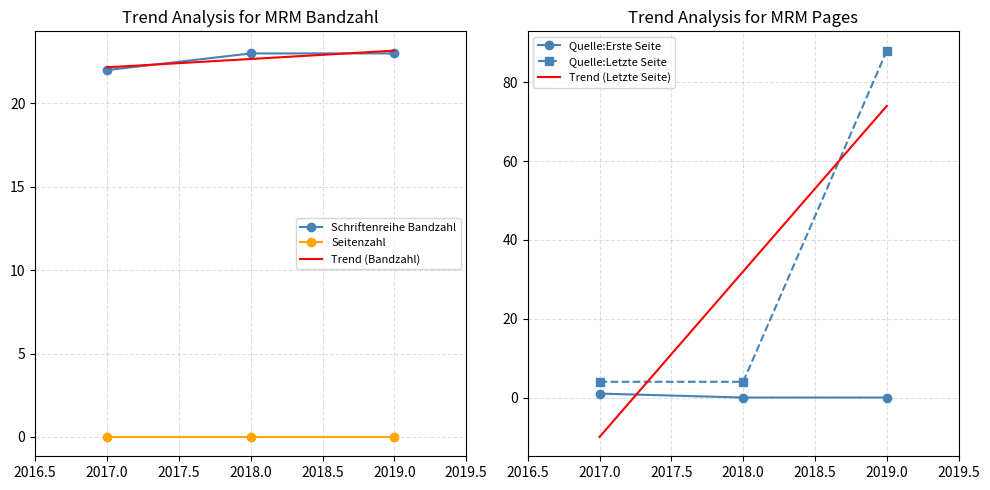

True or false: Quelle:Letzte Seite has a value of 2 at 2017.

False